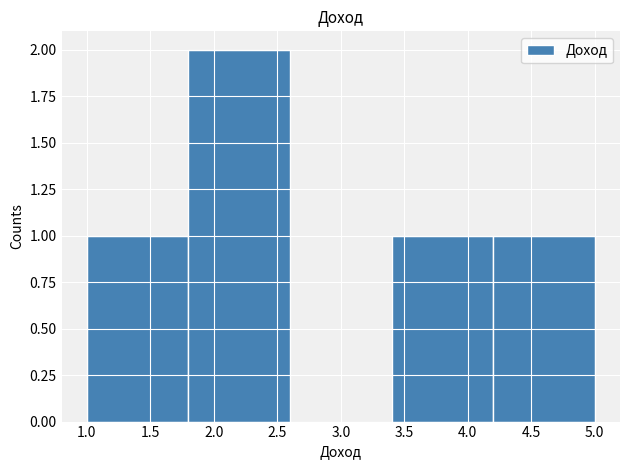

Which range on the x-axis has the tallest bar?

1.8 to 2.6